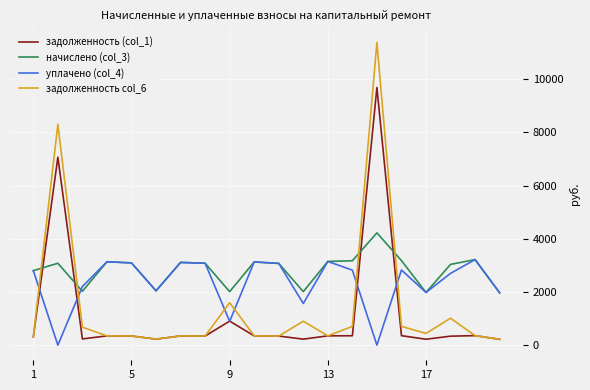

Does the chart display data point markers on the line(s)?

No